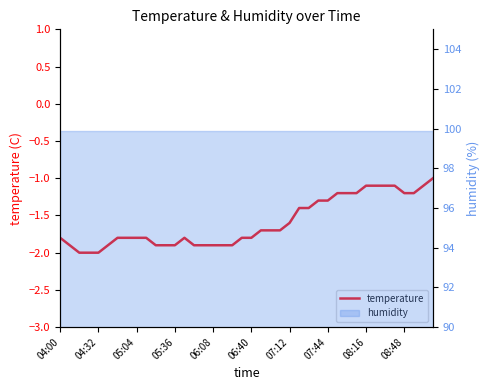

How many values are below -1?

39